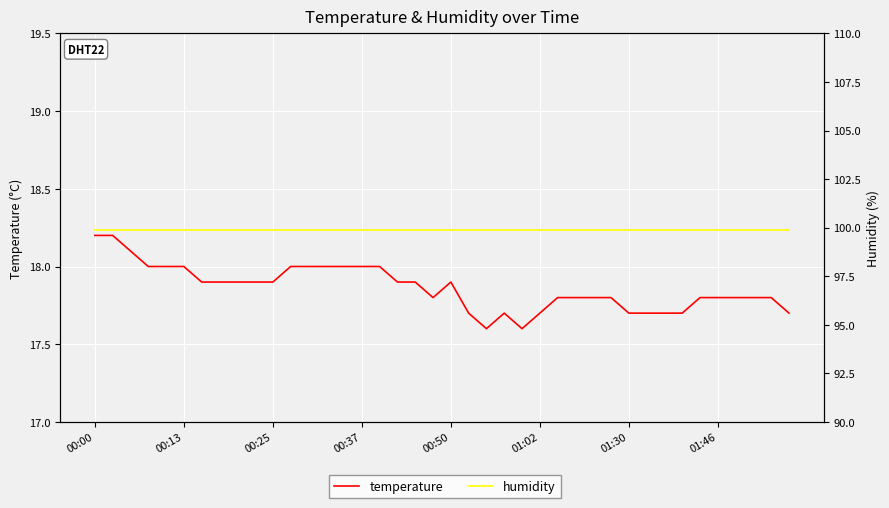

Reading left to right, extract all data points from this chart.

temperature: 18.2	18.2	18.1	18.0	18.0	18.0	17.9	17.9	17.9	17.9	17.9	18.0	18.0	18.0	18.0	18.0	18.0	17.9	17.9	17.8	17.9	17.7	17.6	17.7	17.6	17.7	17.8	17.8	17.8	17.8	17.7	17.7	17.7	17.7	17.8	17.8	17.8	17.8	17.8	17.7
humidity: 99.9	99.9	99.9	99.9	99.9	99.9	99.9	99.9	99.9	99.9	99.9	99.9	99.9	99.9	99.9	99.9	99.9	99.9	99.9	99.9	99.9	99.9	99.9	99.9	99.9	99.9	99.9	99.9	99.9	99.9	99.9	99.9	99.9	99.9	99.9	99.9	99.9	99.9	99.9	99.9